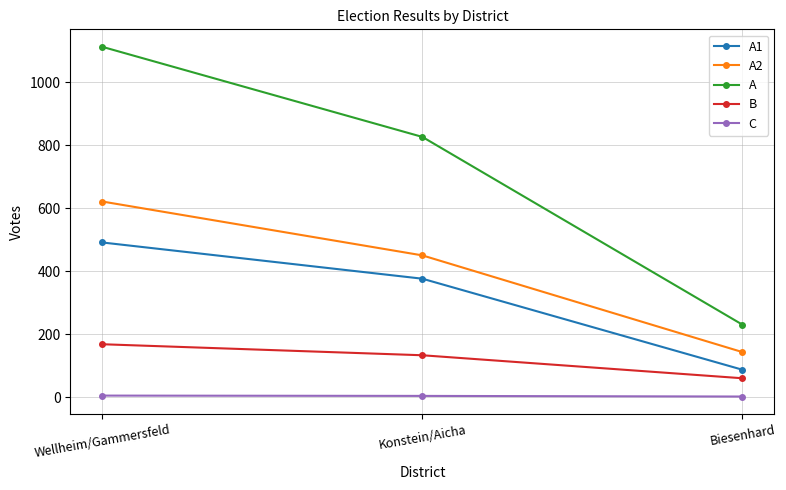

What is the average value of the A2 series?

405